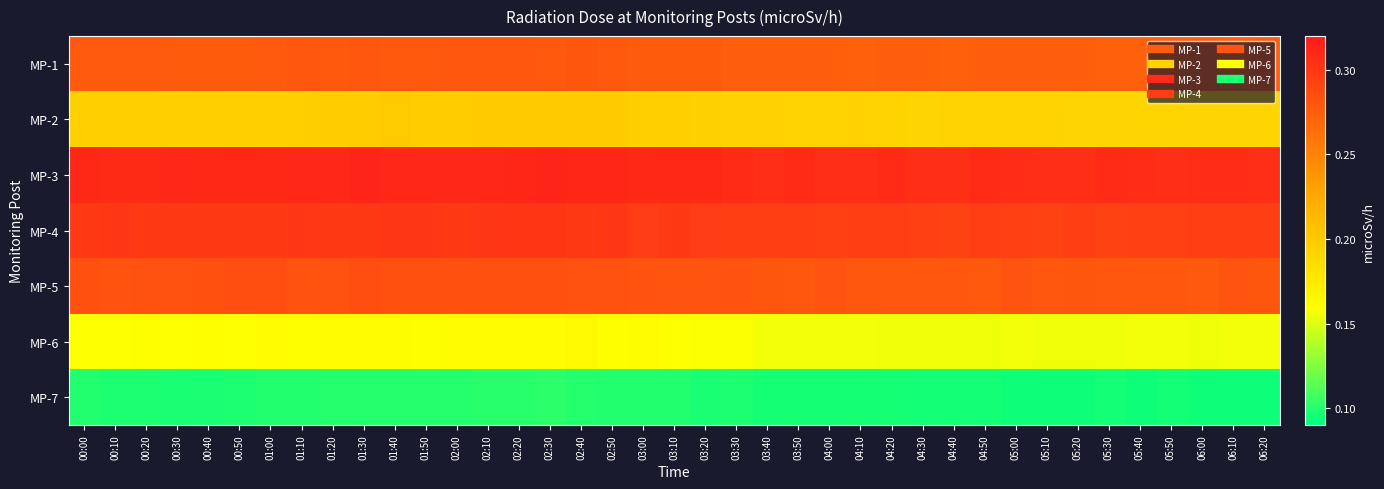

What is the maximum value shown in the chart?

0.3